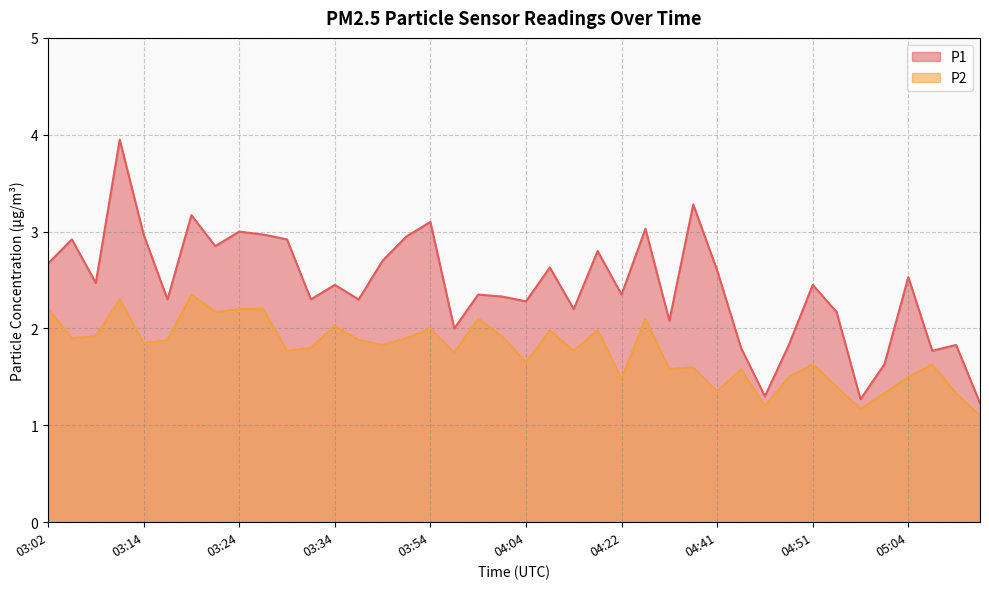

Where is P1 nearest to the value 2?

03:57